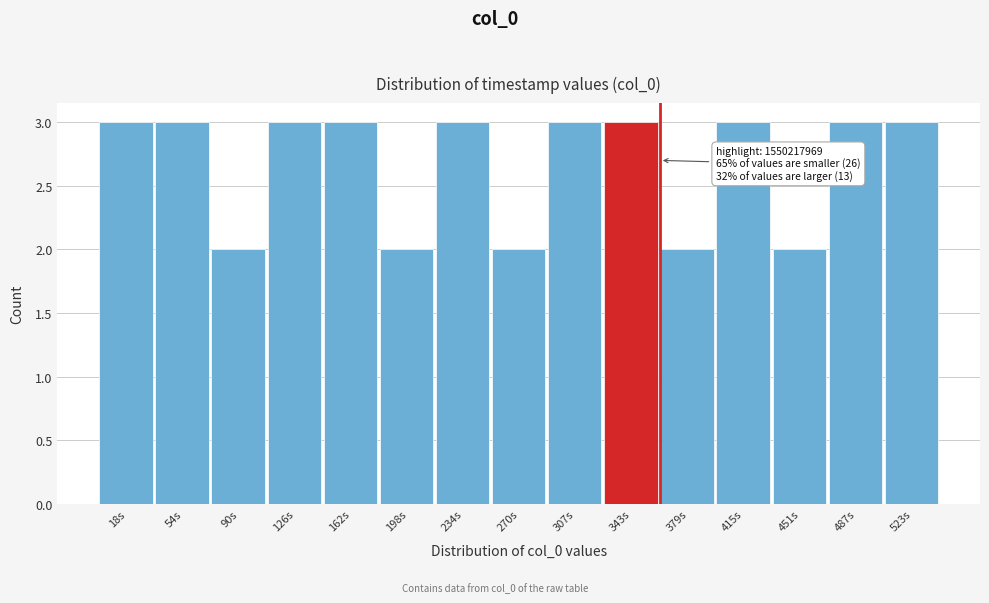

Reading left to right, transcribe all the data shown in this chart.

18s=3	54s=3	90s=2	126s=3	162s=3	198s=2	234s=3	270s=2	307s=3	343s=3	379s=2	415s=3	451s=2	487s=3	523s=3